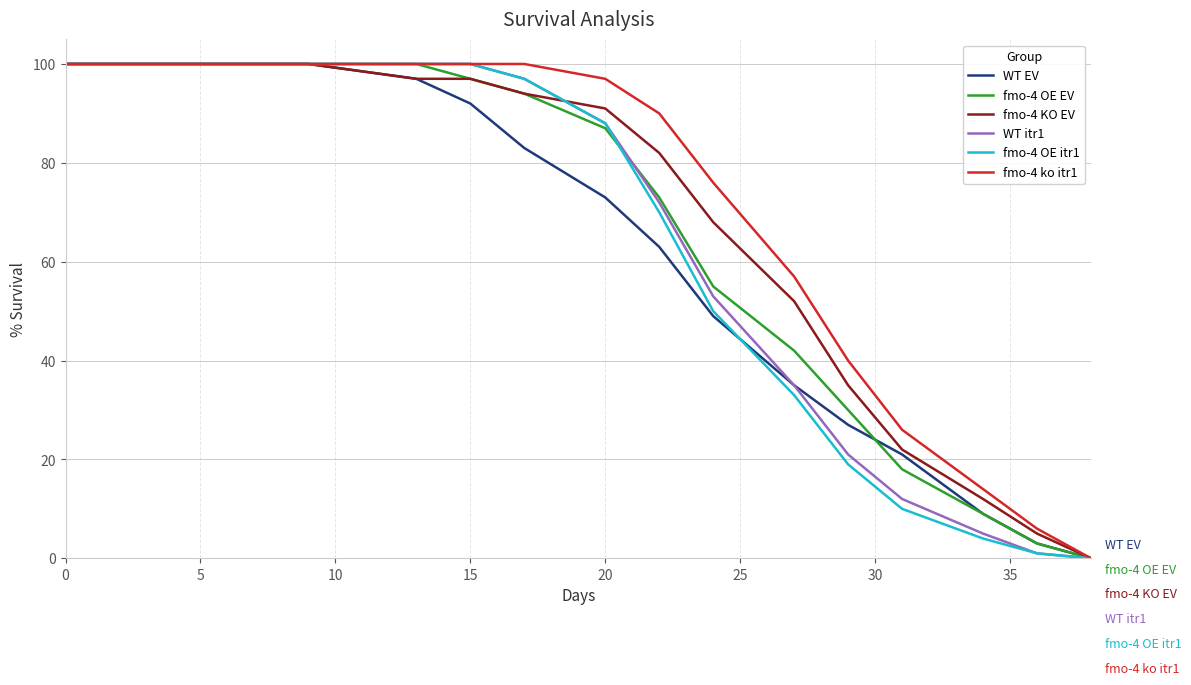

Reading left to right, what are all the values shown in this chart?

WT EV: 100	100	100	100	97	92	83	73	63	49	35	27	21	9	3	0
fmo-4 OE EV: 100	100	100	100	100	97	94	87	73	55	42	30	18	9	3	0
fmo-4 KO EV: 100	100	100	100	97	97	94	91	82	68	52	35	22	12	5	0
WT itr1: 100	100	100	100	100	100	97	88	72	53	35	21	12	5	1	0
fmo-4 OE itr1: 100	100	100	100	100	100	97	88	70	50	33	19	10	4	1	0
fmo-4 ko itr1: 100	100	100	100	100	100	100	97	90	76	57	40	26	14	6	0